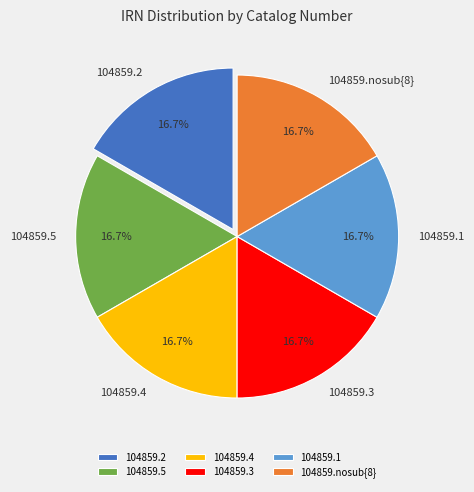

Does 104859.2 represent more than half of the total?

No